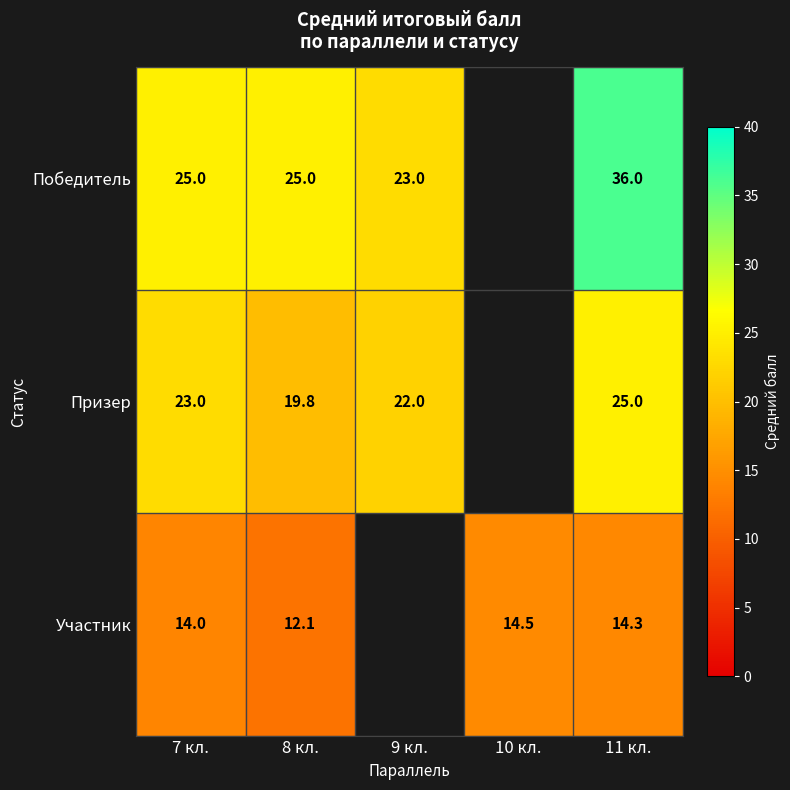

At how many categories does at least one series exceed 18?

4